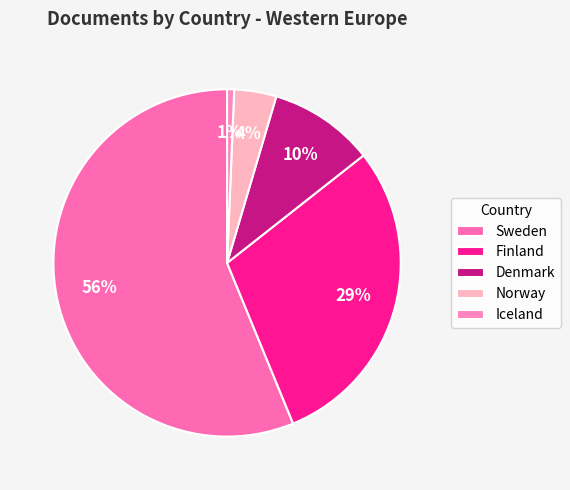

Combined, what portion of the pie is Iceland and Sweden?

56.9%